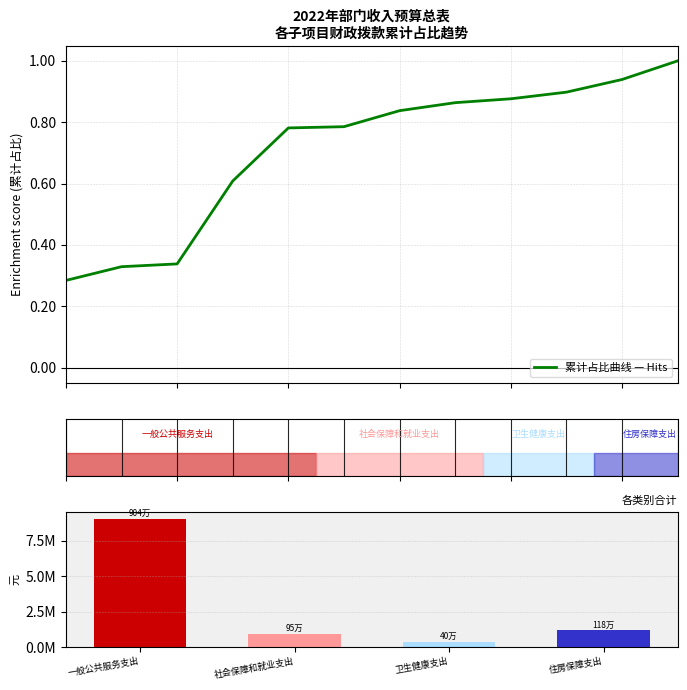

How many bars are there in total?

4